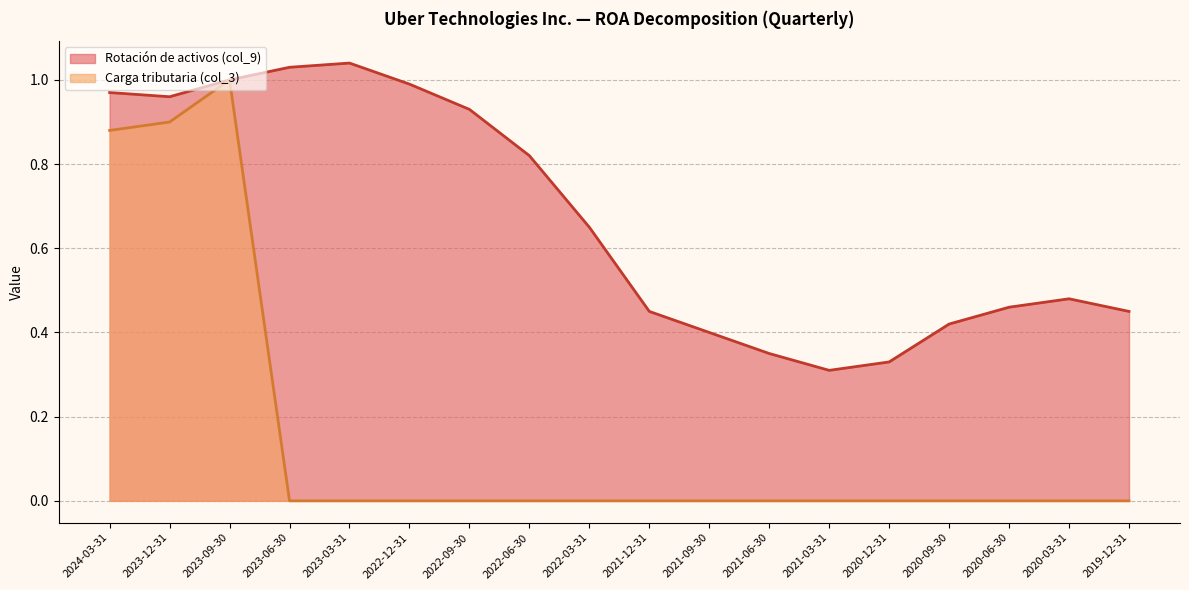

What is the label of the 8th point from the left?

2022-06-30